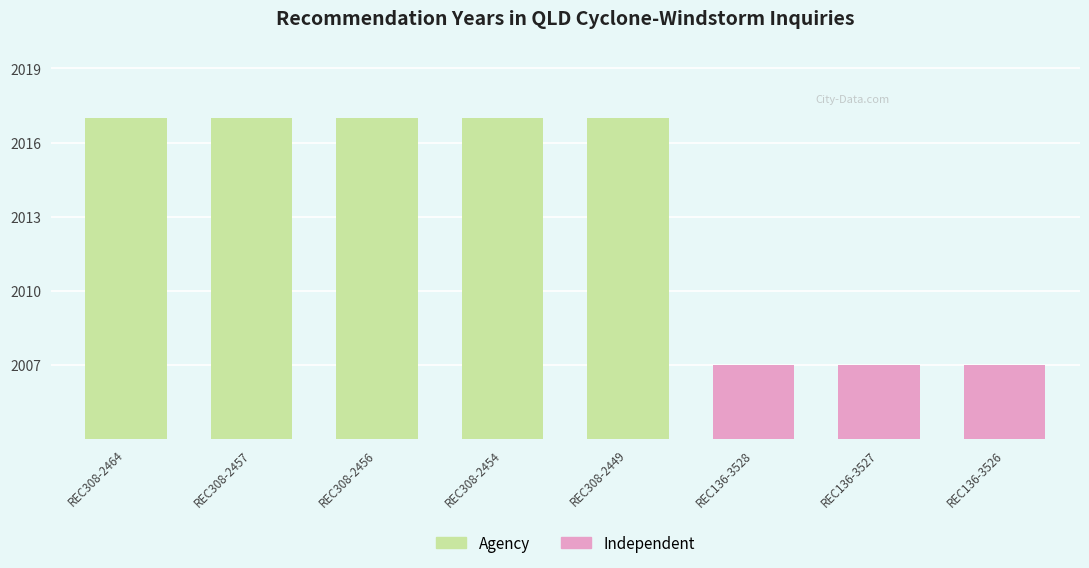

What is the label of the 1st bar from the right?

REC136-3526